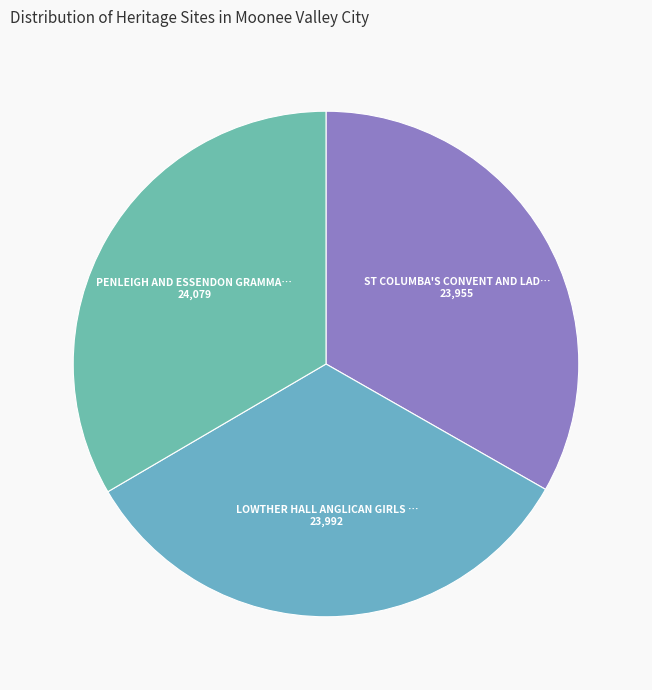

Is there any slice that represents more than half of the pie?

No